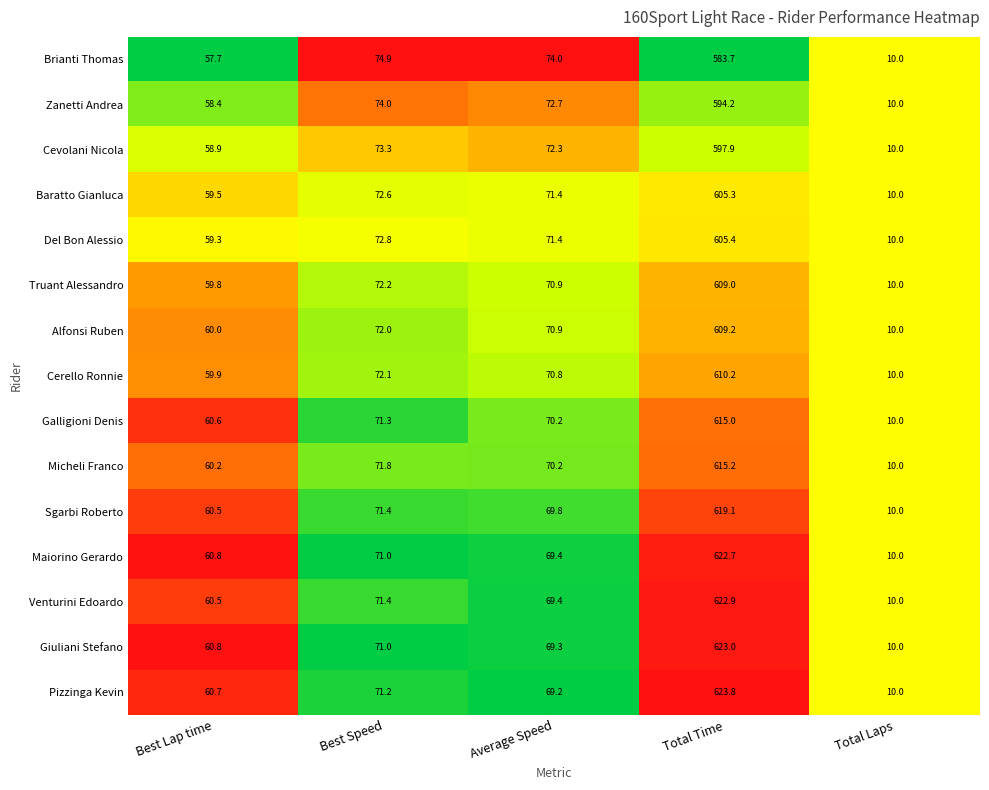

How many data points does each series have?

5